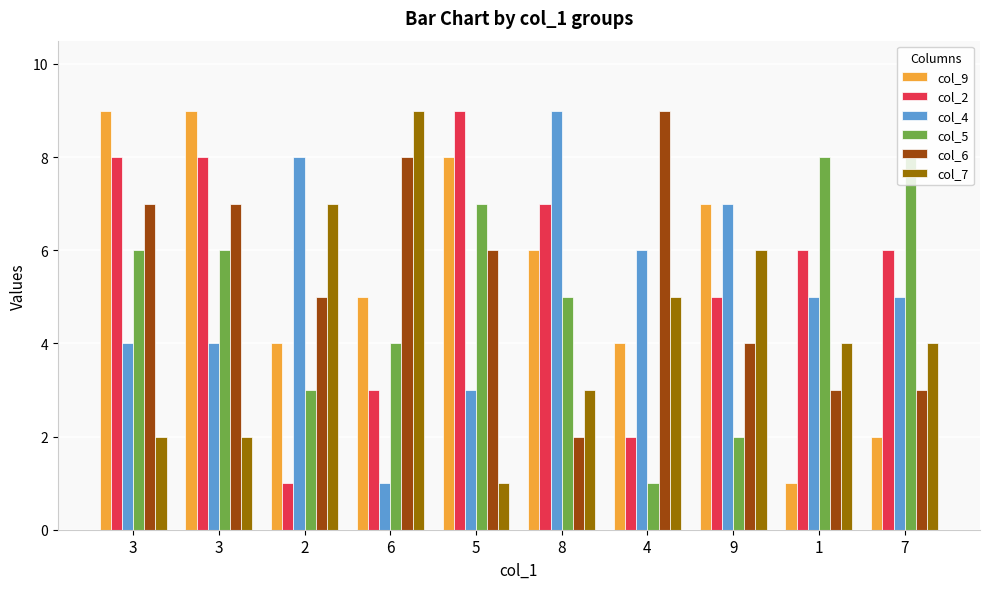

What is the label of the 10th bar from the right?

3